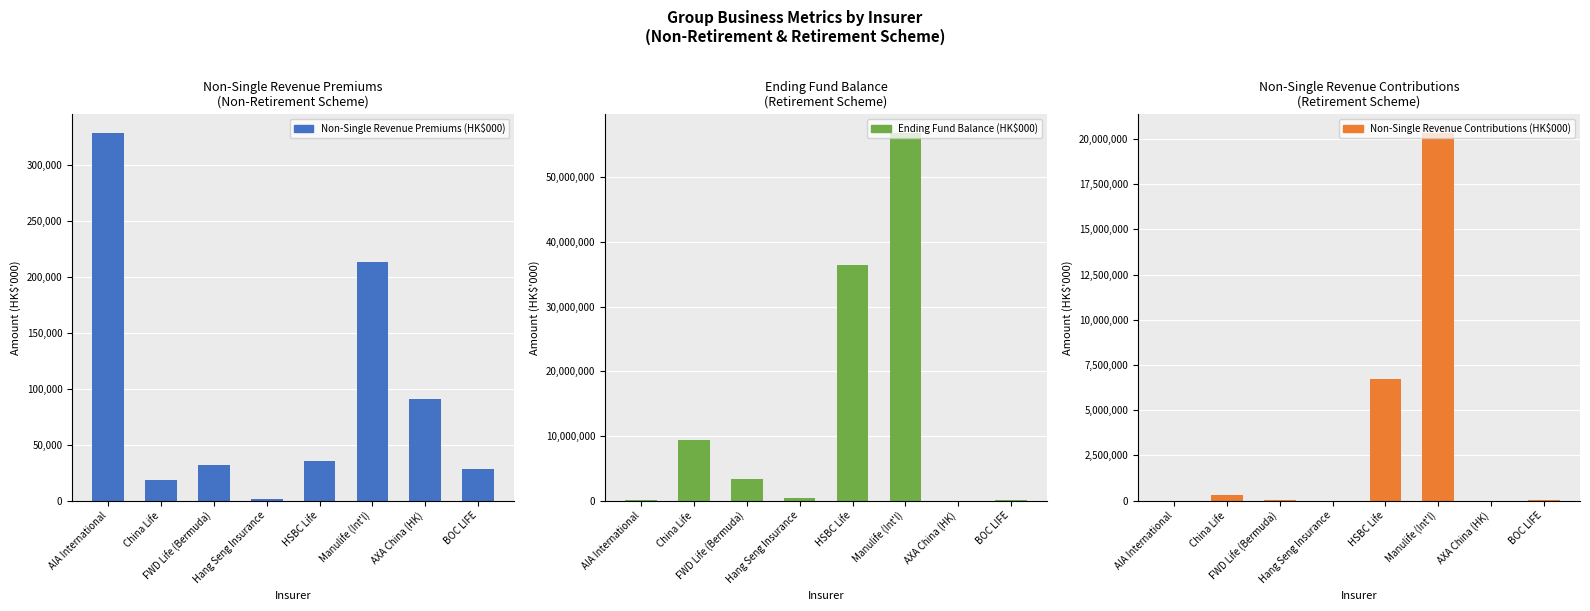

Rank the series at AXA China (HK) from highest to lowest value.

Non-Single Revenue Premiums (HK$000), Ending Fund Balance (HK$000), Non-Single Revenue Contributions (HK$000)